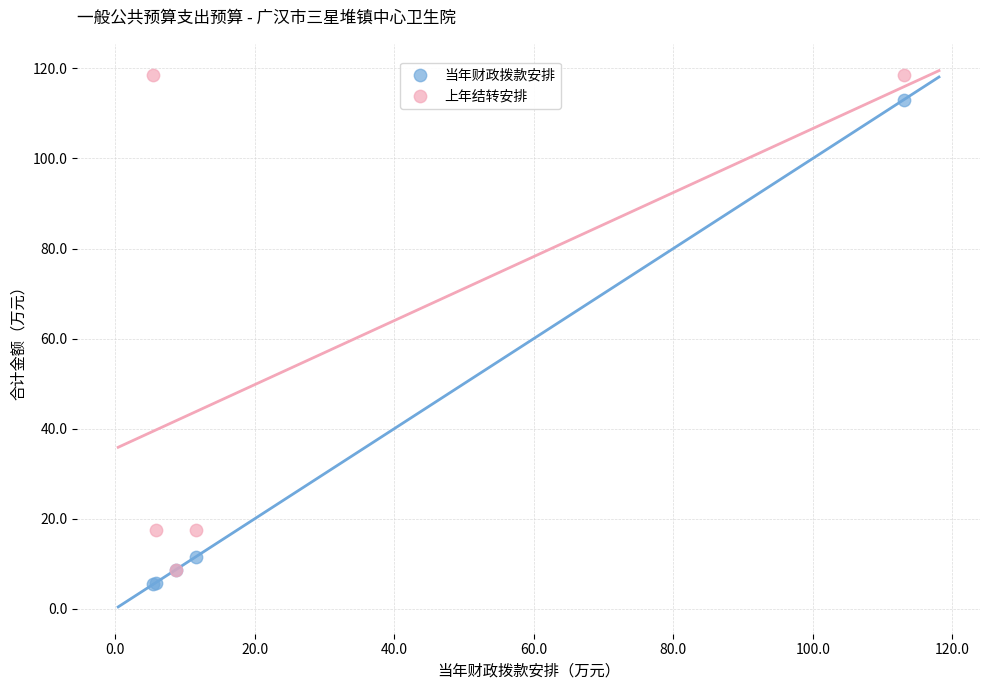

Which series reaches the maximum Y coordinate?

上年结转安排